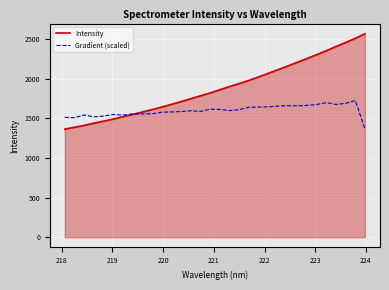

What is the minimum value shown in the chart?

1363.0